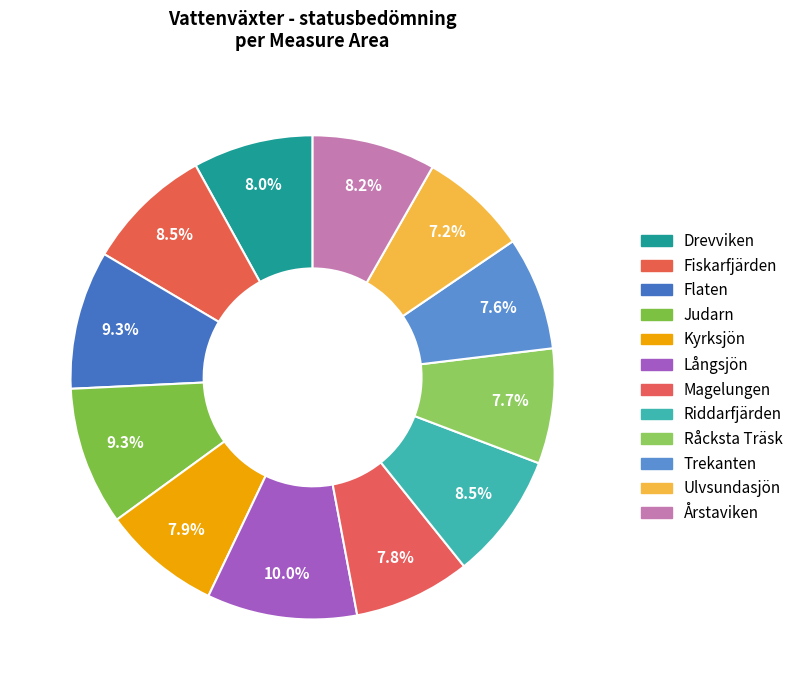

Count the number of slices in the pie.

12